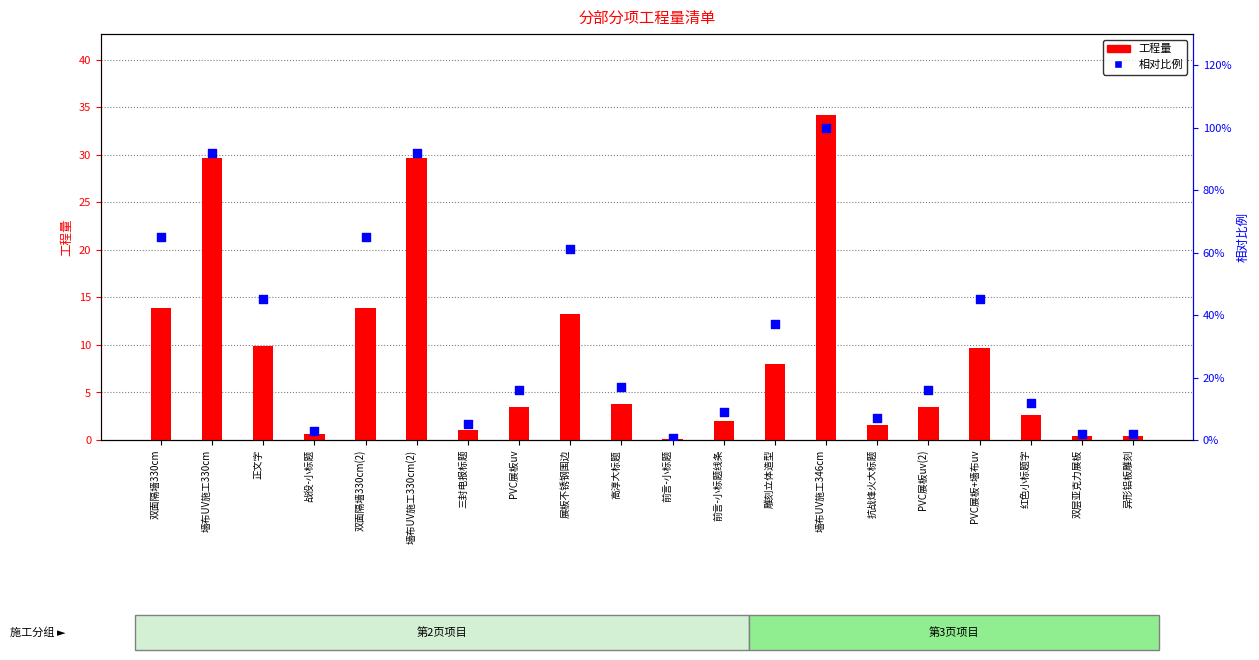

What are all the series names shown in the legend?

工程量, 相对比例